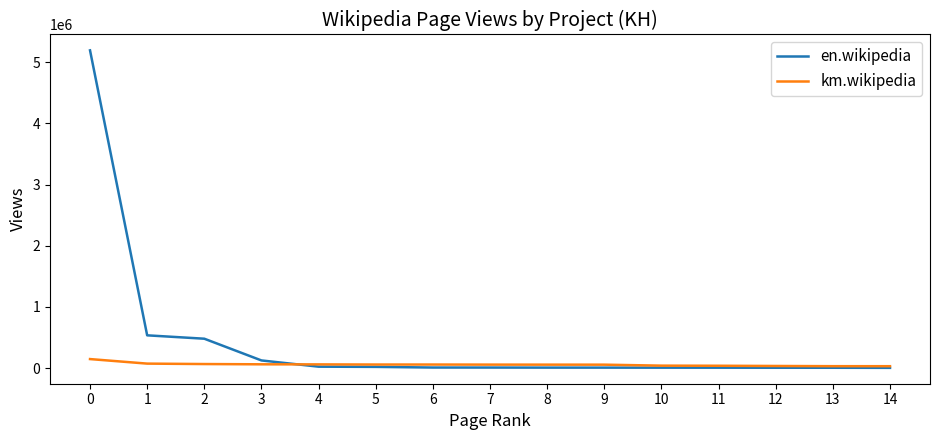

What are all the series names shown in the legend?

en.wikipedia, km.wikipedia